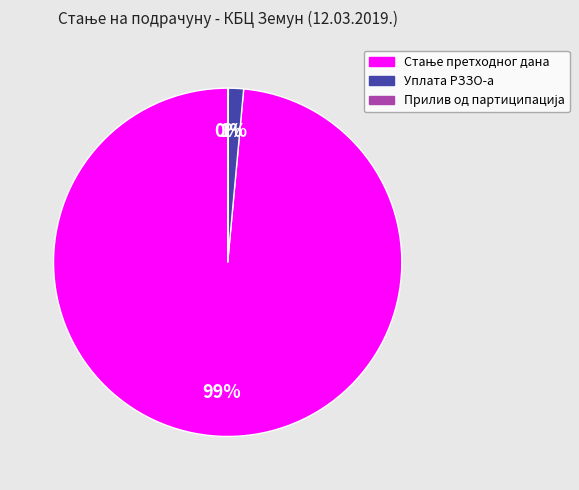

To the nearest percent, what is the average slice percentage?

33%